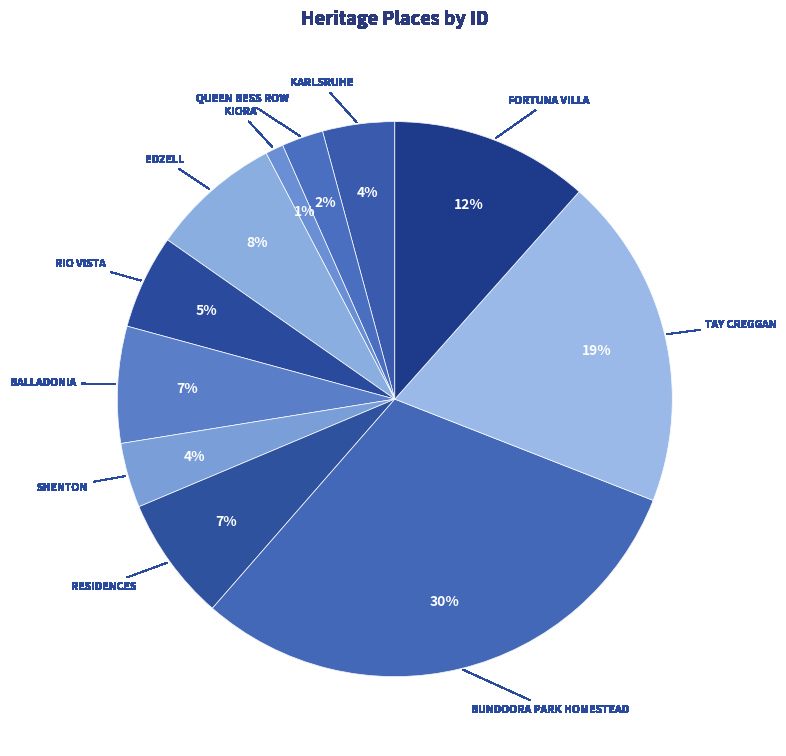

What is the largest slice in the pie chart?

BUNDOORA PARK HOMESTEAD